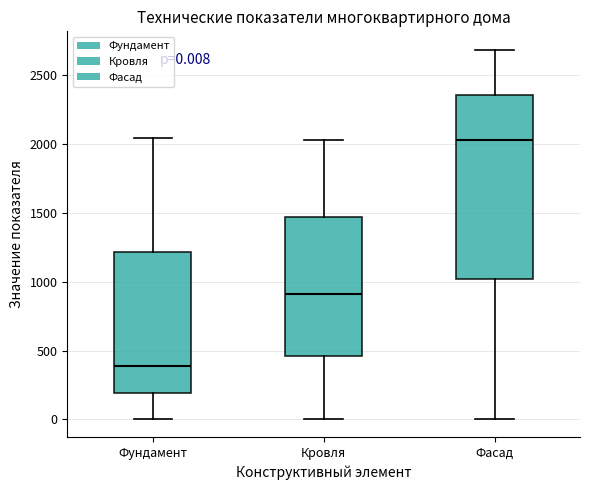

Which box has the highest median line?

Фасад